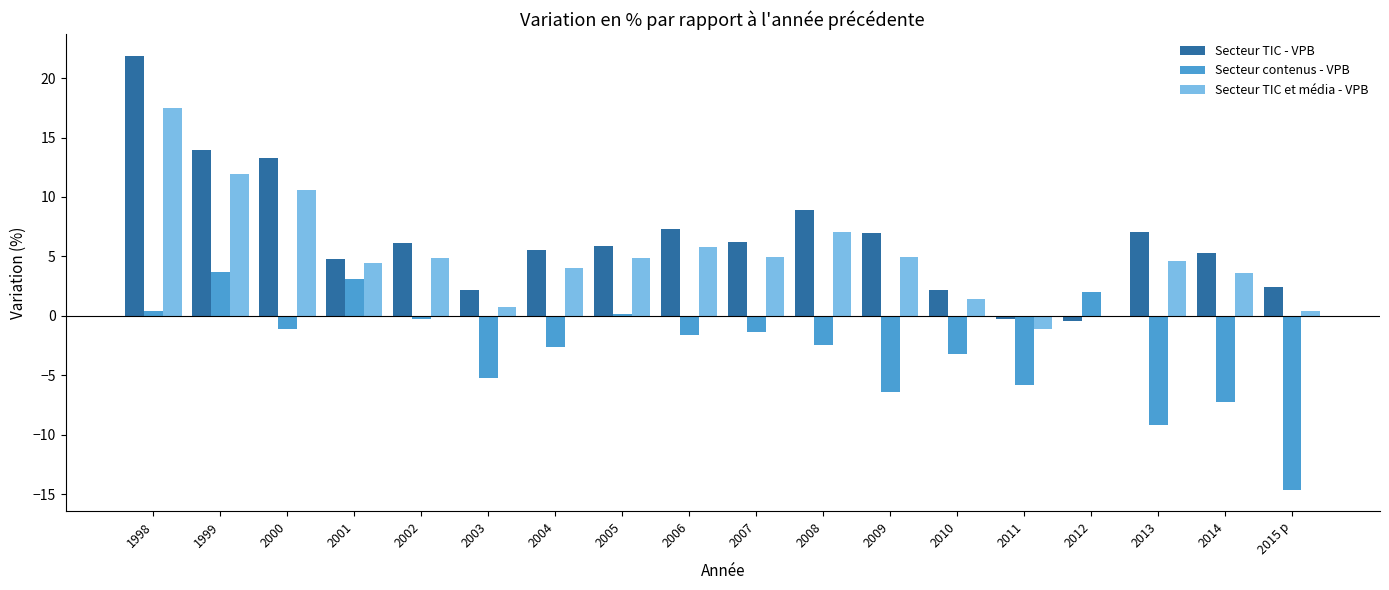

What is the difference between the maximum and minimum values in the Secteur TIC - VPB series?

22.3